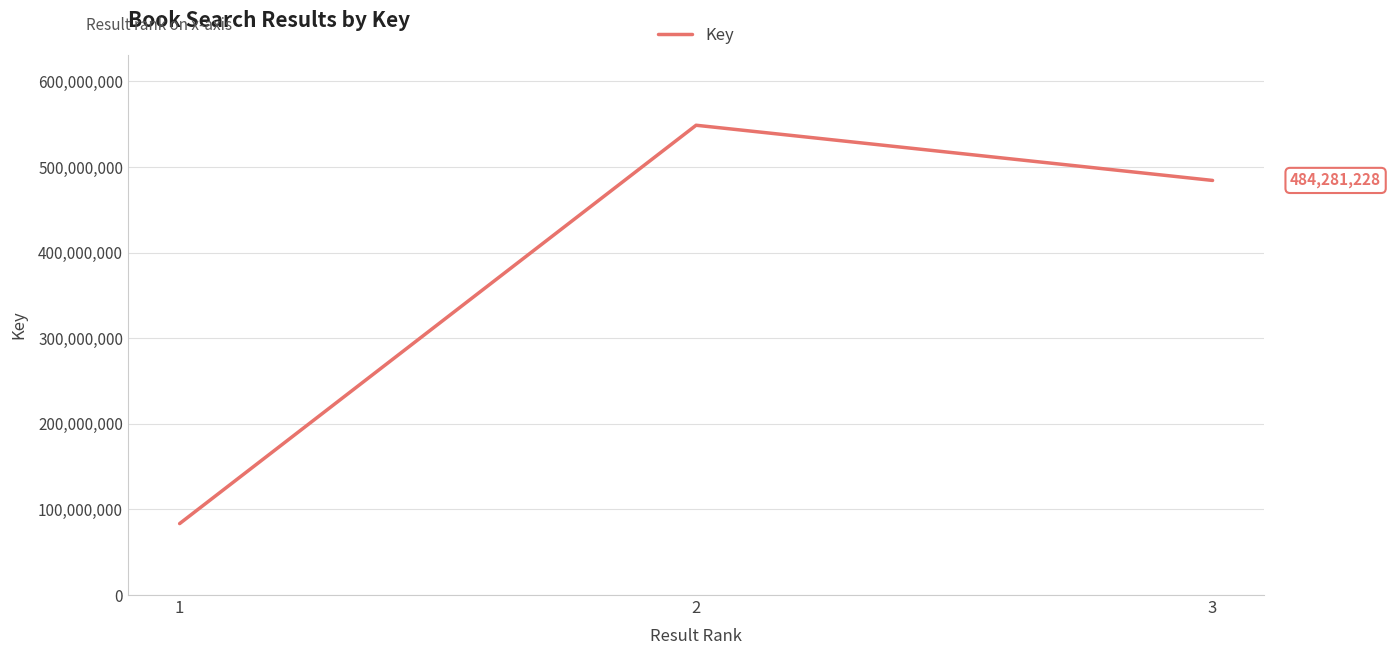

Reading left to right, transcribe all the data shown in this chart.

83435746	548742856	484281228